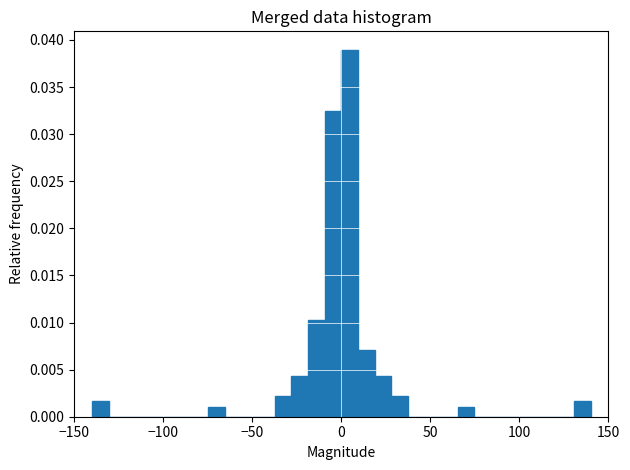

Read against the x-axis, roughly where is the centre of the tallest bar?

5